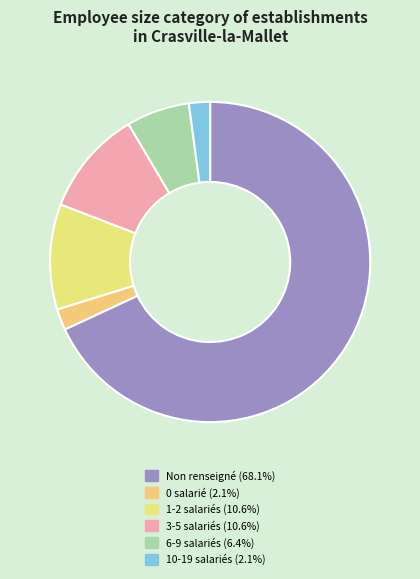

How many segments does this pie chart have?

6